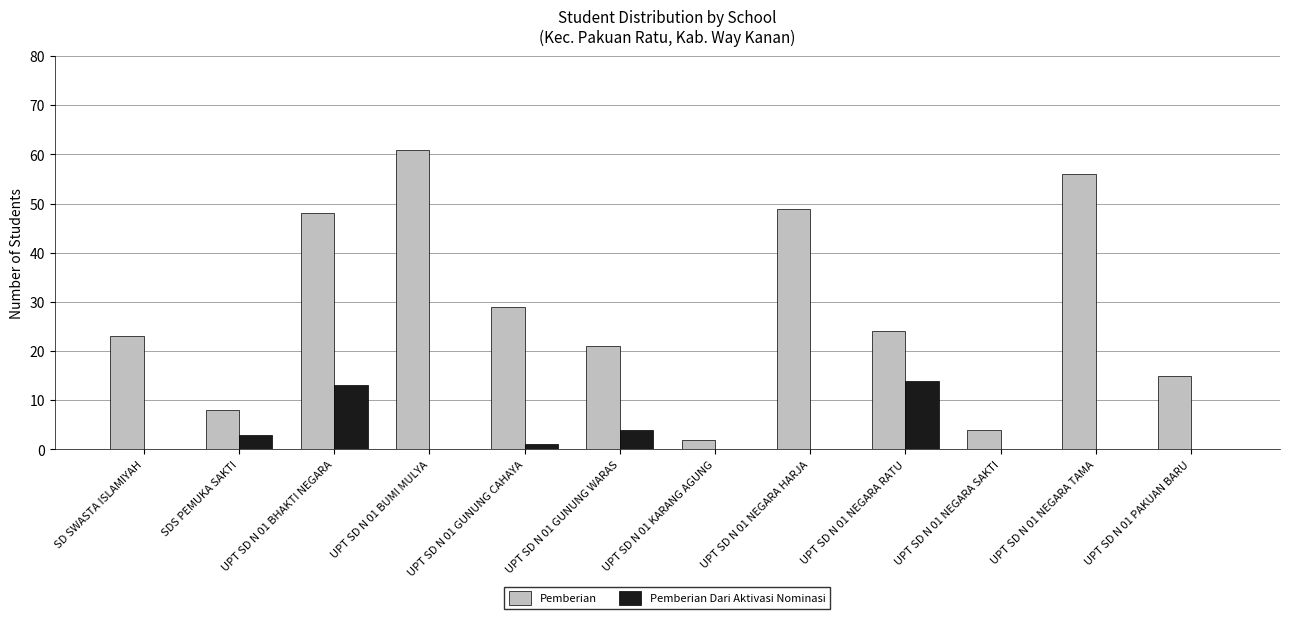

Where is Pemberian nearest to the value 31?

UPT SD N 01 GUNUNG CAHAYA